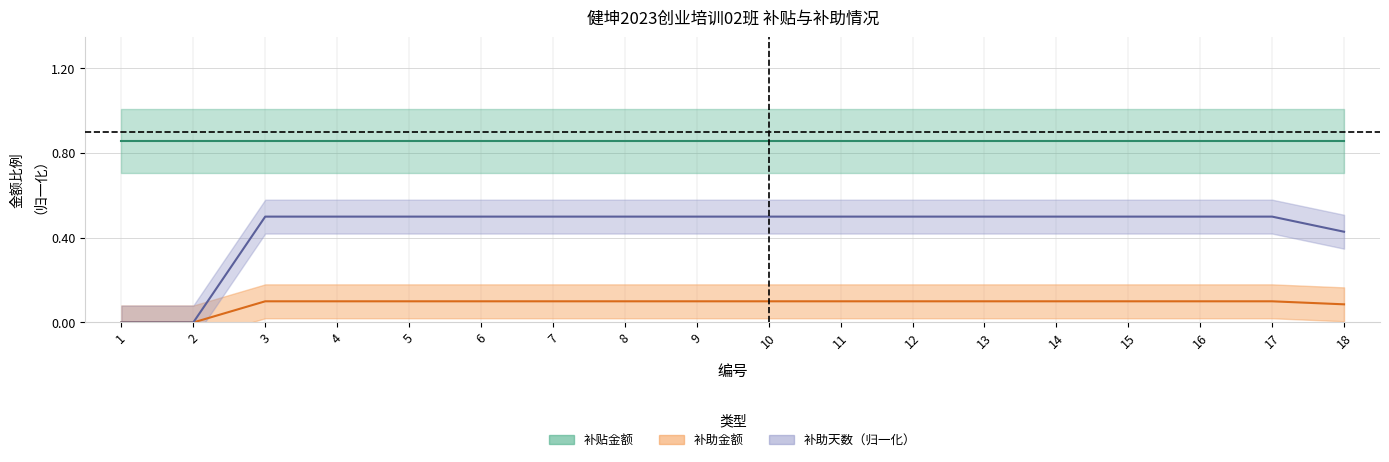

At which category is the sum across all series the highest?

3